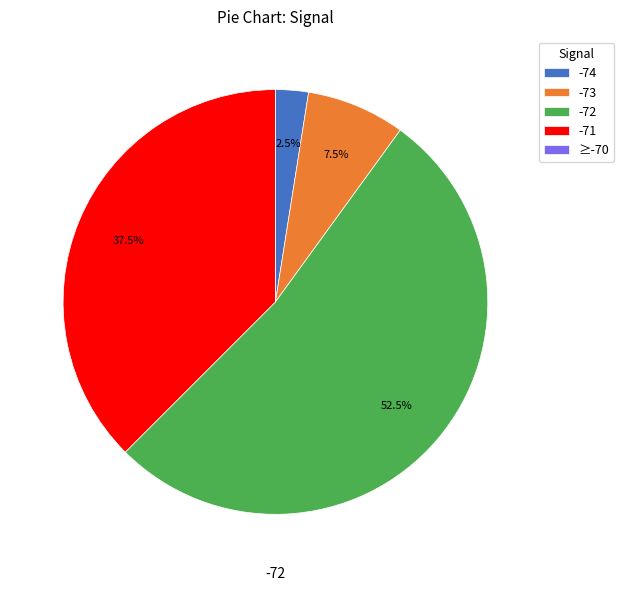

Do -71 and -73 together represent more than half of the pie?

No